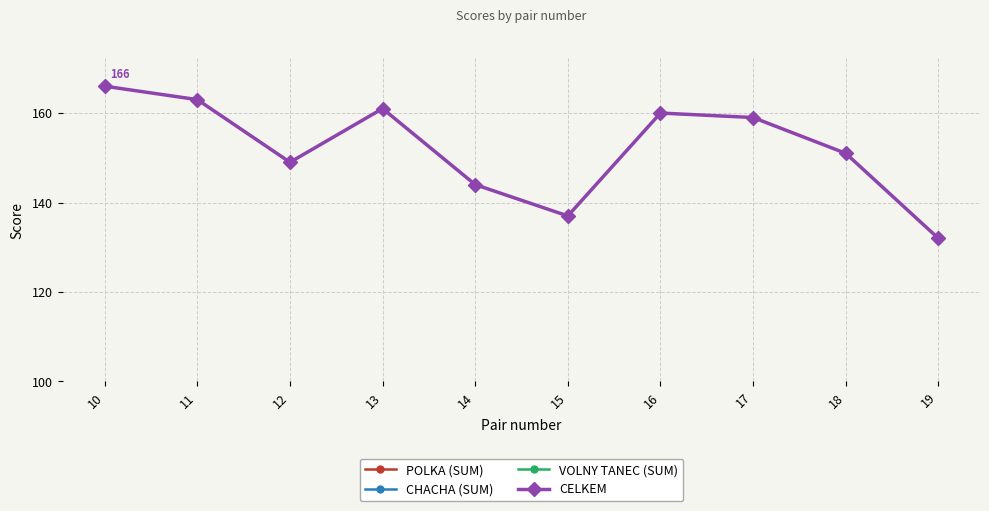

Is it true that CHACHA (SUM) equals 65 at 18?

False